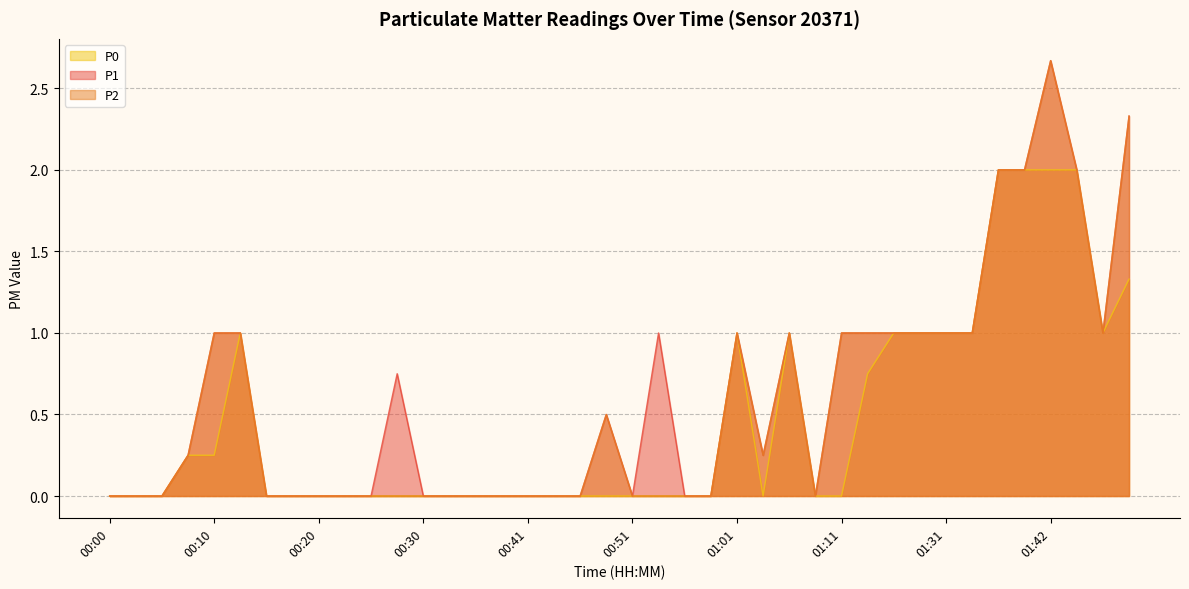

Which series has the largest total across all categories?

P1